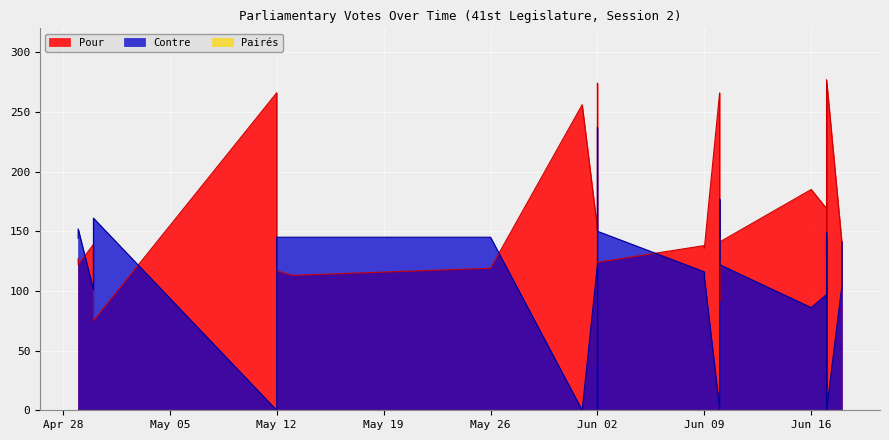

True or false: Contre and Pairés intersect in this chart.

False